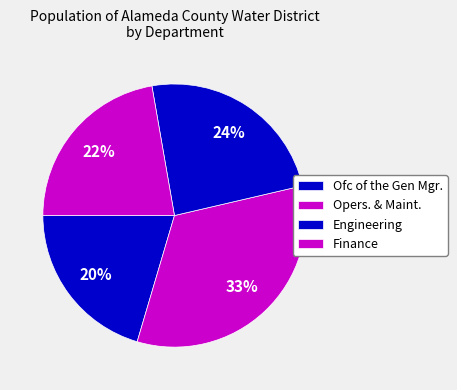

Count the number of slices in the pie.

4